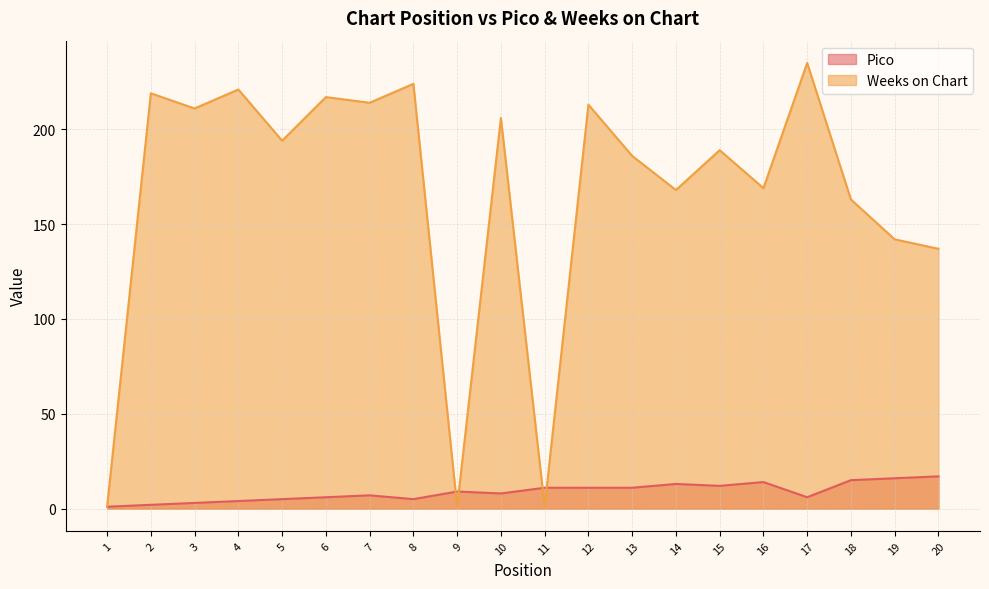

List the labels in order of Weeks on Chart value, largest first.

17, 8, 4, 2, 6, 7, 12, 3, 10, 5, 15, 13, 16, 14, 18, 19, 20, 1, 9, 11